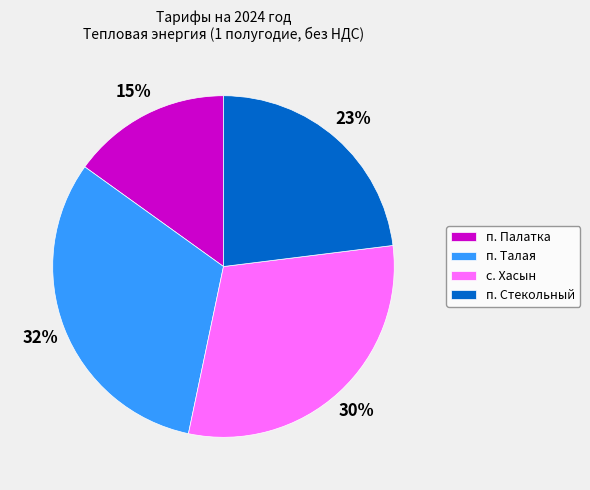

Approximately how many times larger is the value at с. Хасын compared to п. Палатка?

2.0